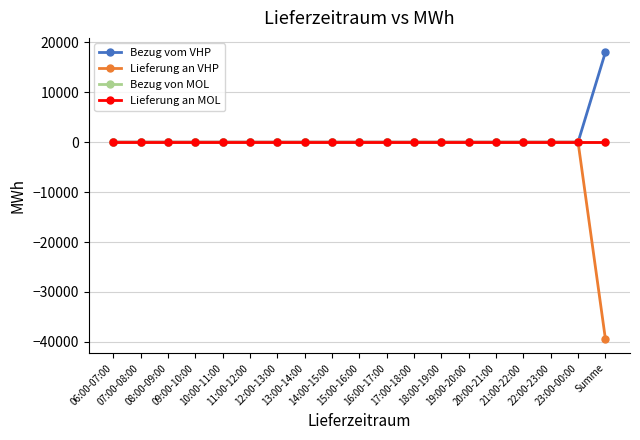

At which category is the sum across all series the highest?

06:00-07:00